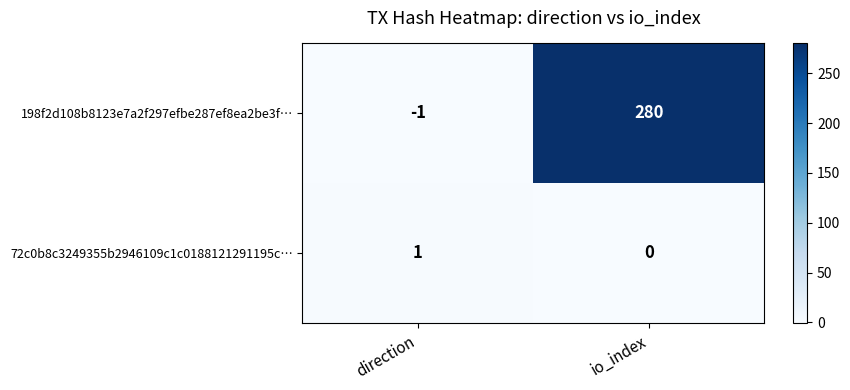

At which category does the chart reach its peak across all series?

io_index